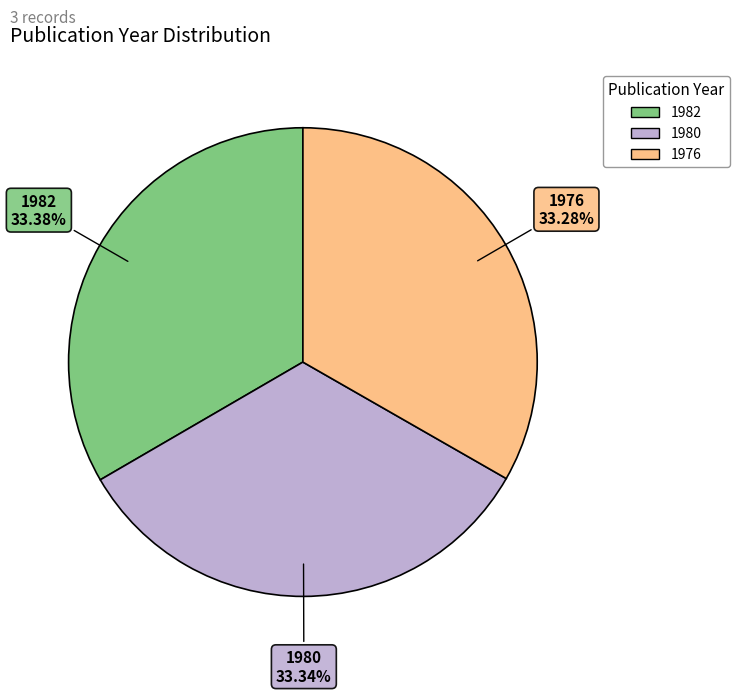

Is 1976 the majority of the pie?

No